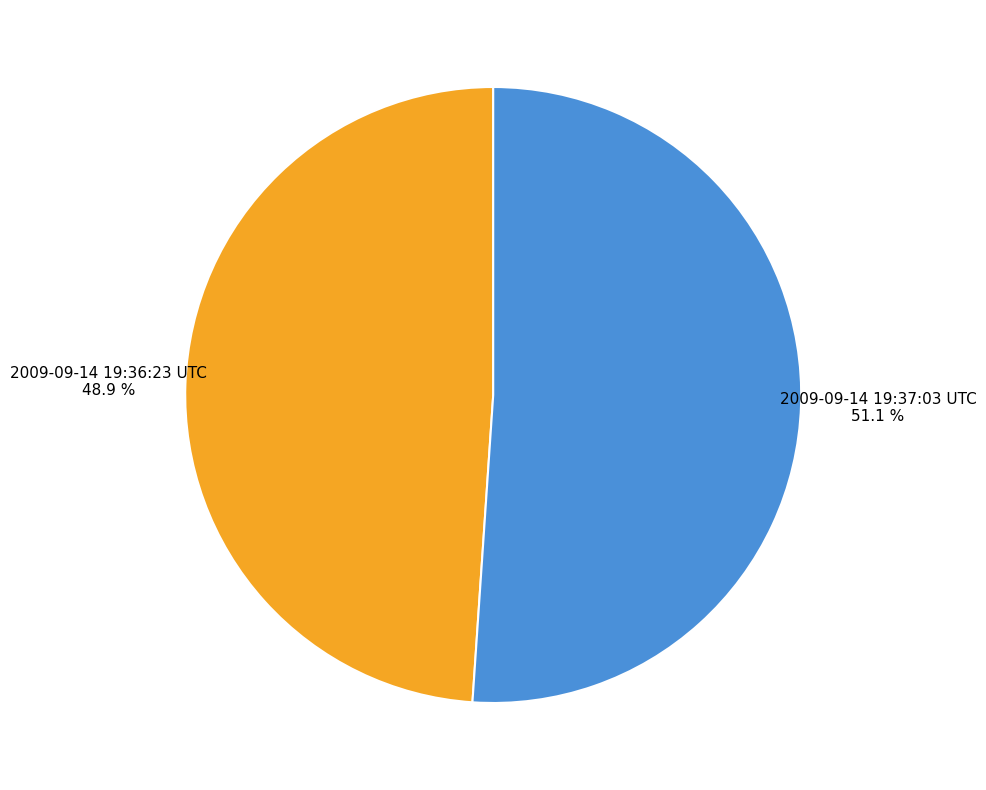

What portion of the pie excludes 2009-09-14 19:37:03 UTC?

48.9%